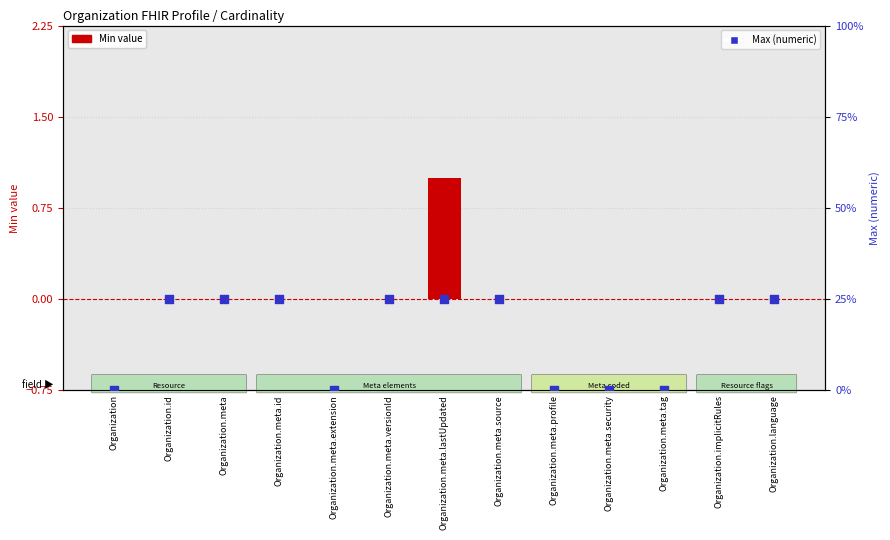

Which series contains the lowest Y value?

Min value